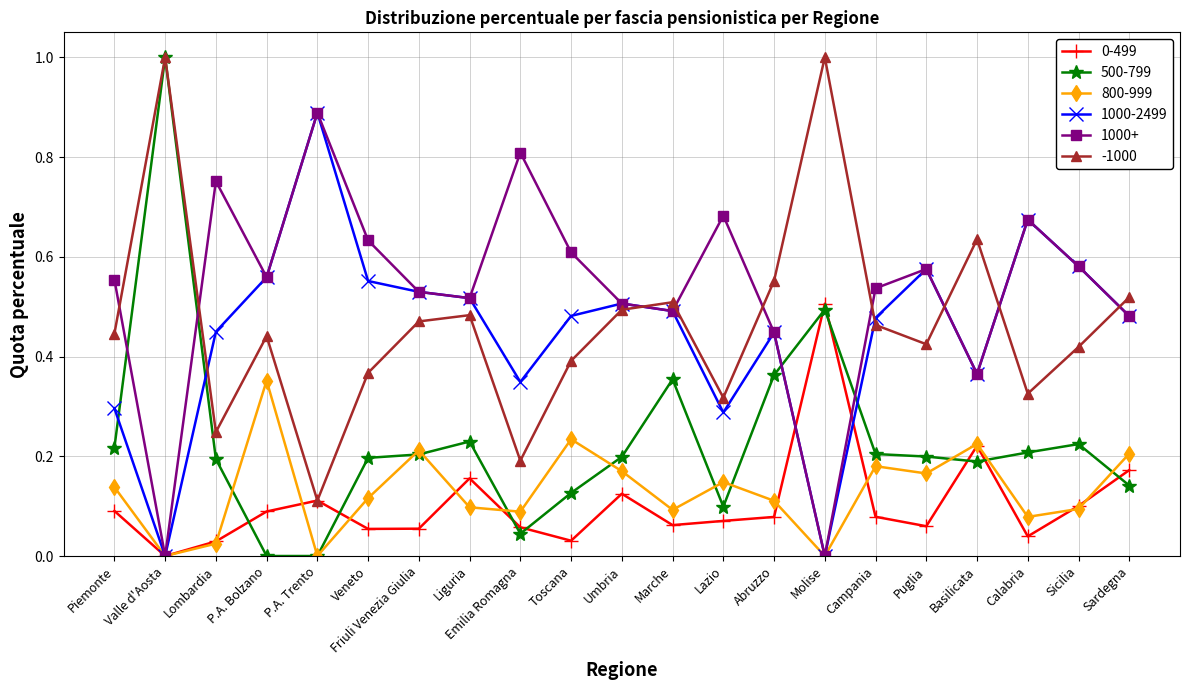

True or false: 500-799 has a value of 0.1 at Calabria.

False